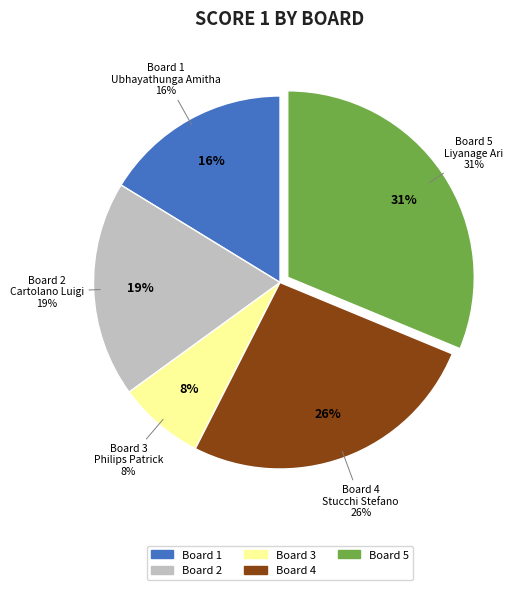

What is the ratio of the value at 4 to the value at 2?

1.4